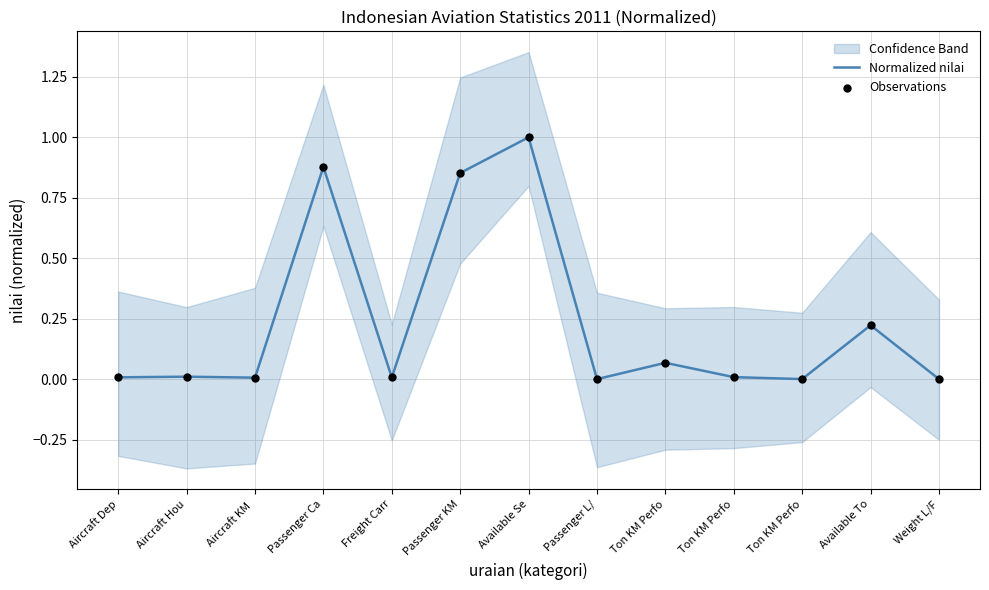

Which series has the largest total across all categories?

Normalized nilai